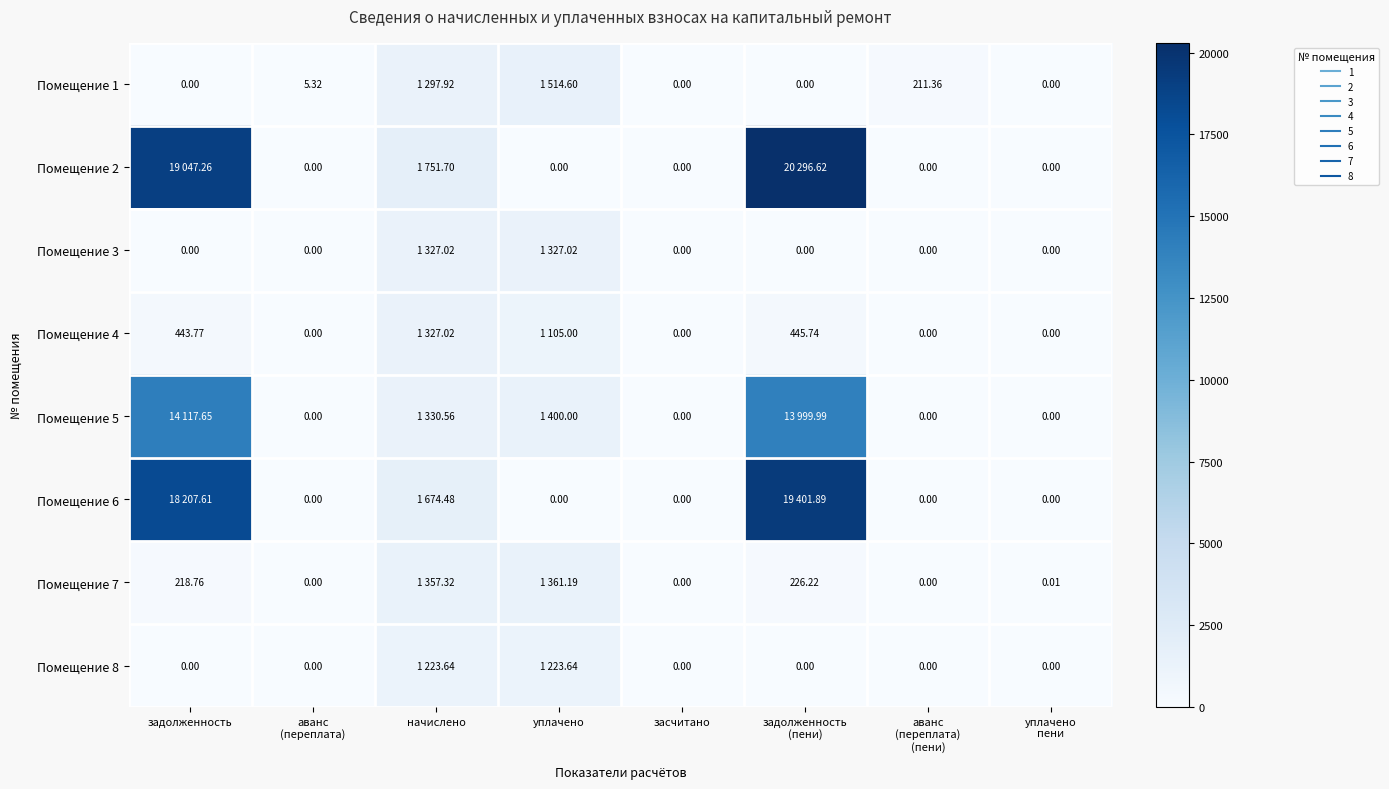

At which category is the sum across all series the highest?

задолженность
(пени)